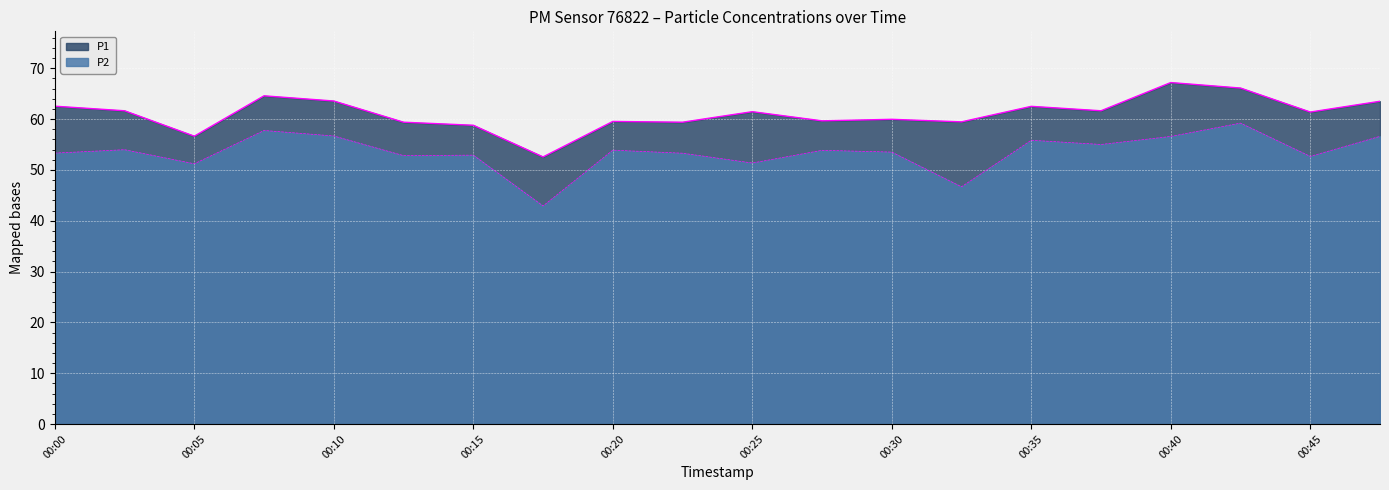

The value of P1 at 00:25 is 61.5. True or false?

True